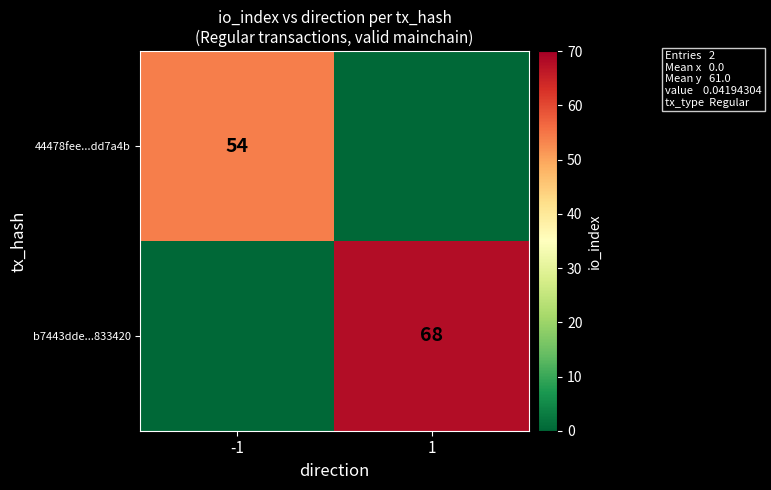

The value of b7443dde...833420 at 1 is 68. True or false?

True